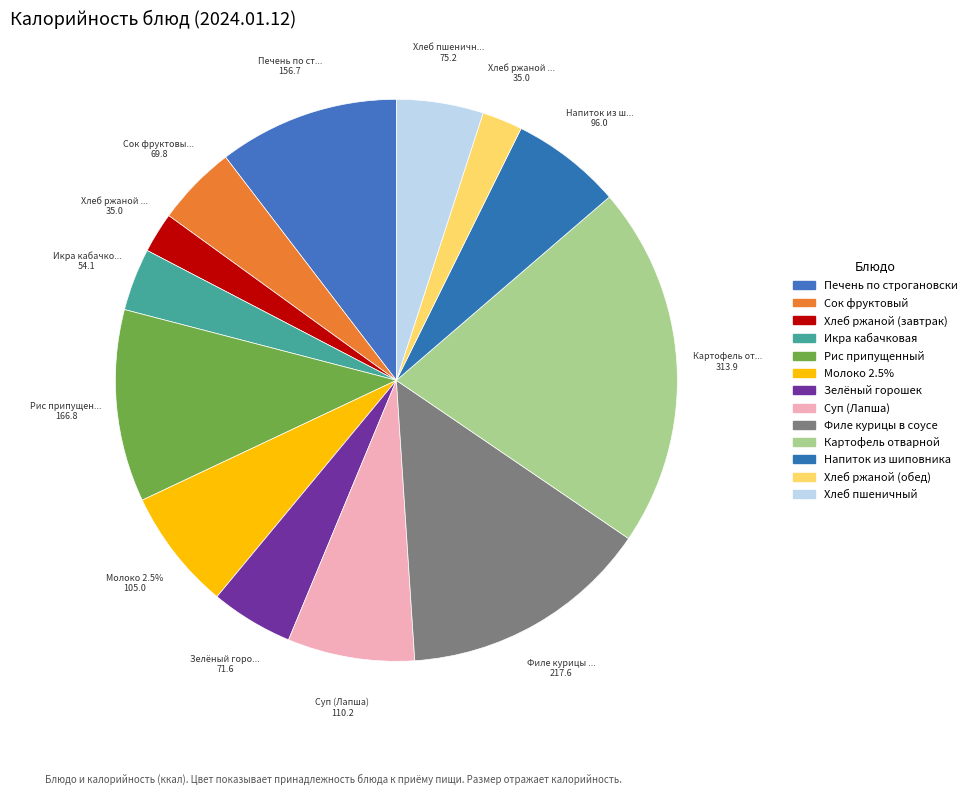

What is the smallest slice in the pie chart?

Хлеб ржаной (завтрак)